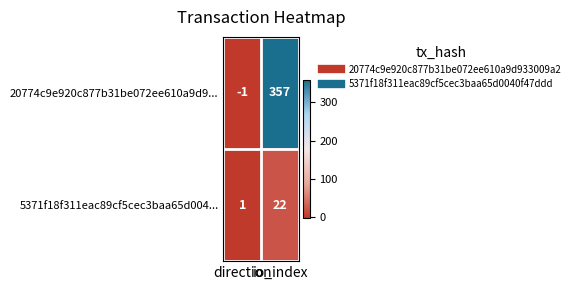

Between direction and io_index, which series saw the biggest shift?

20774c9e920c877b31be072ee610a9d9...